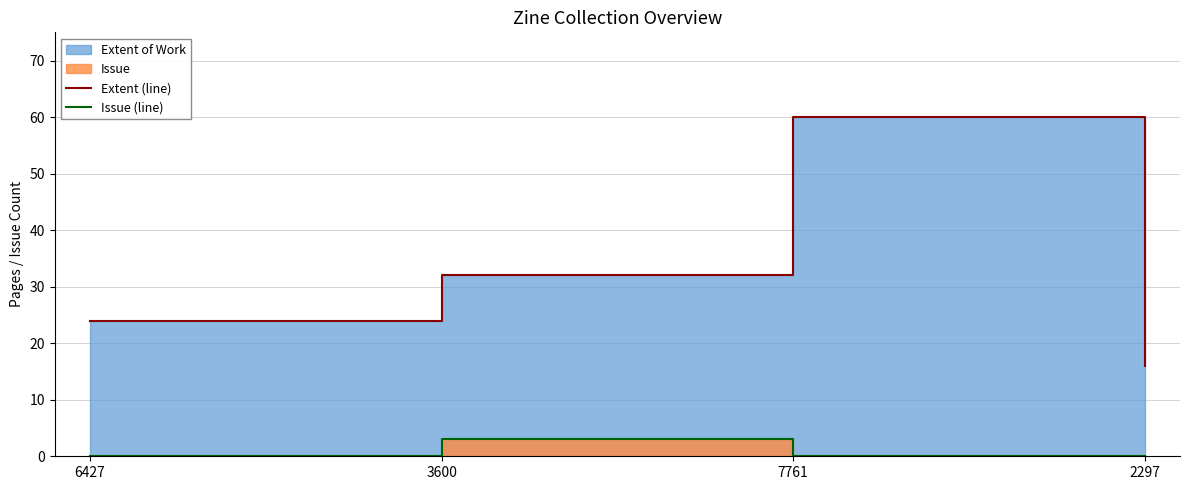

At which label does Extent (line) first exceed 32?

7761